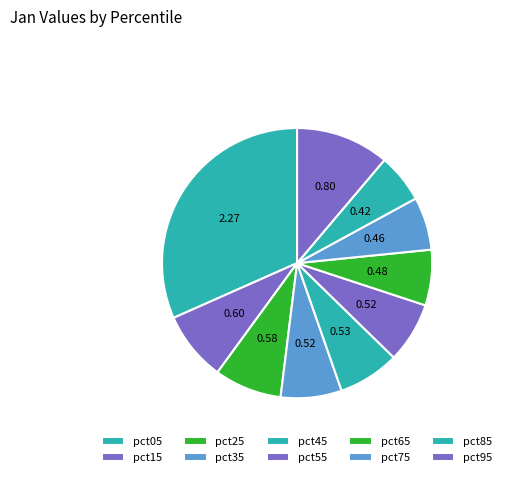

Count the number of slices in the pie.

10